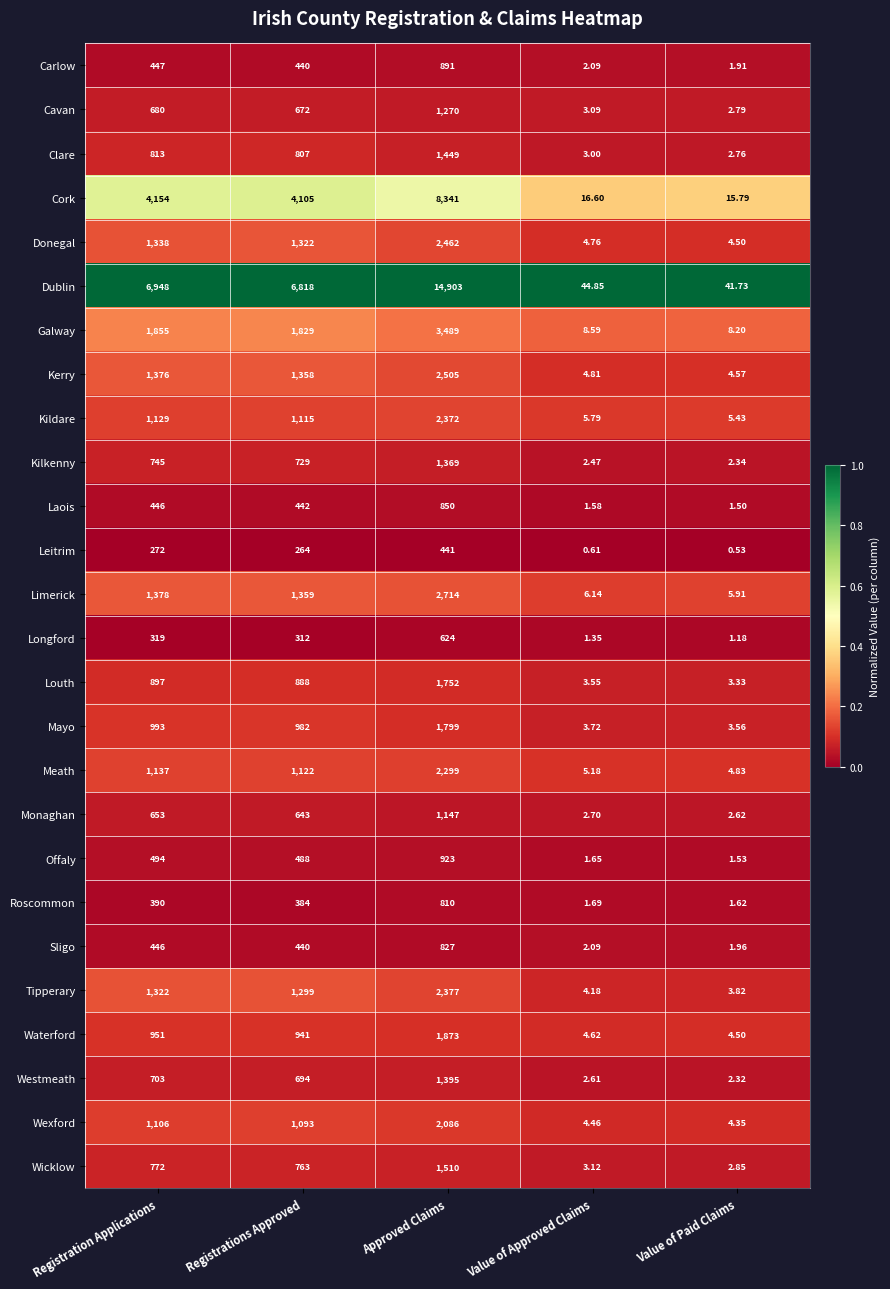

Between Registration Applications and Value of Approved Claims, which series saw the biggest shift?

Dublin